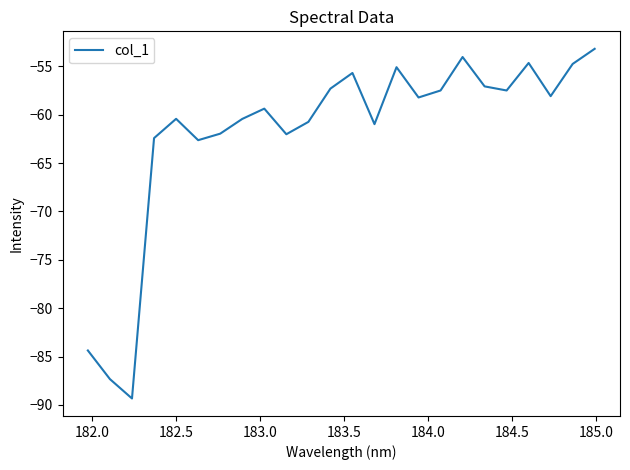

What is the greatest value displayed?

-53.2